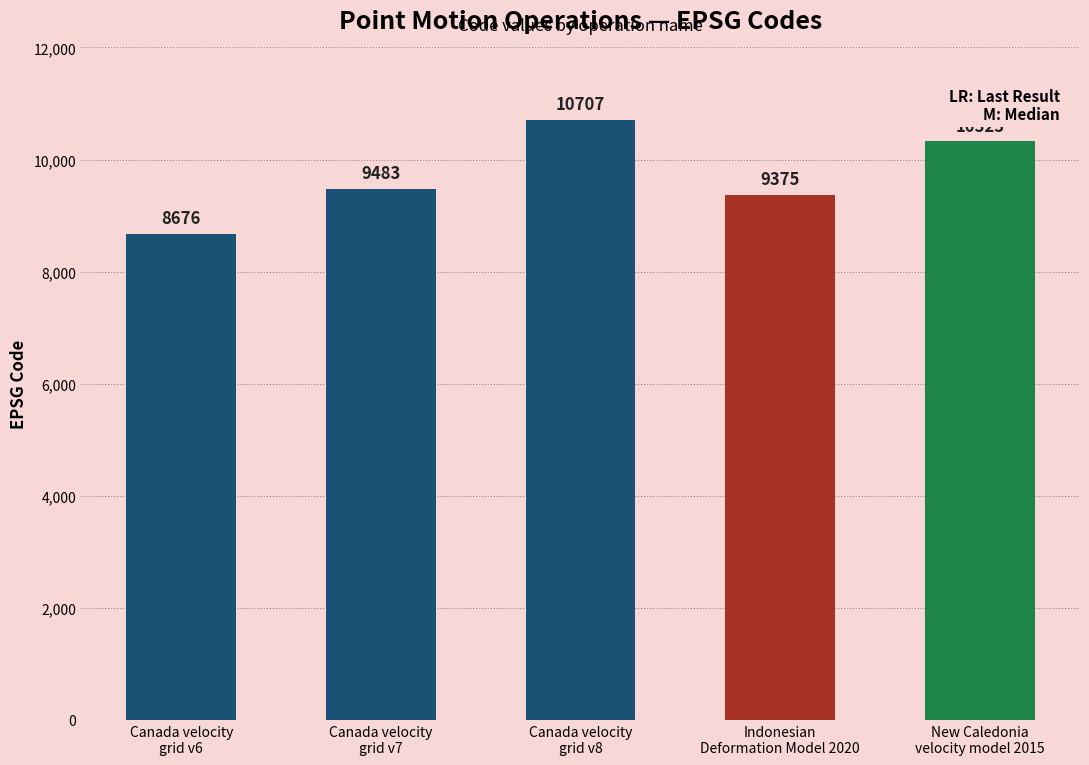

Does the chart contain any negative values?

No